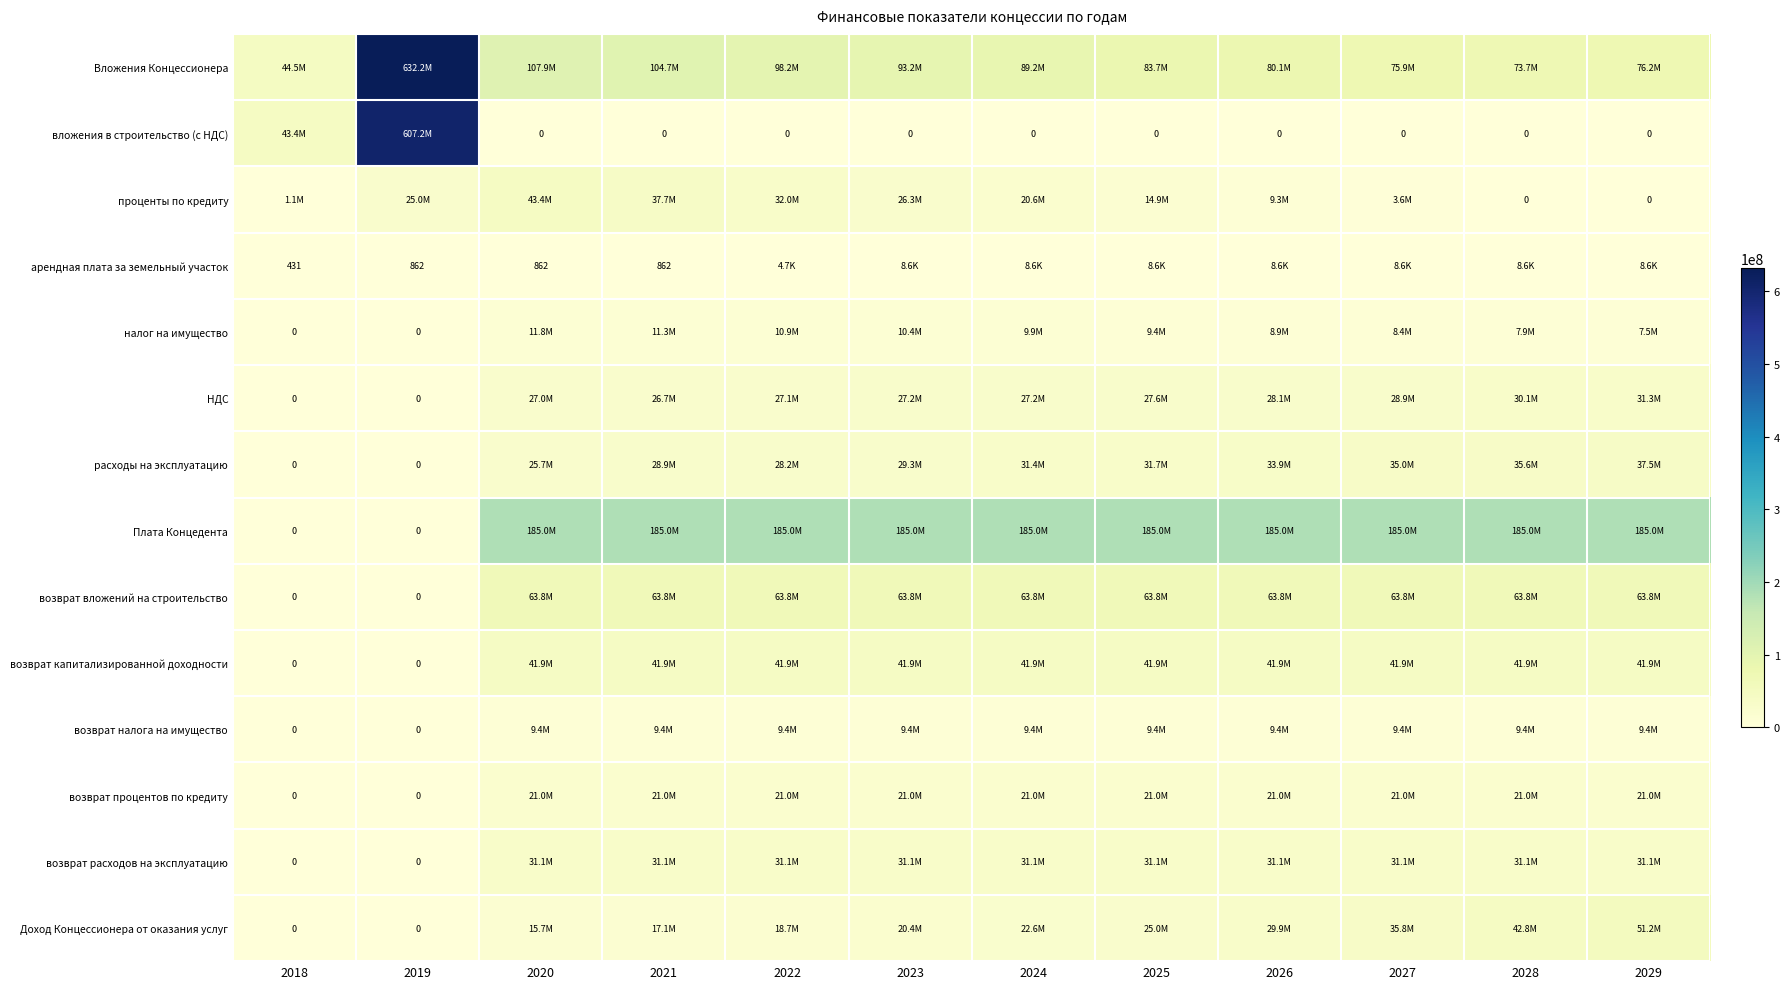

How many distinct data groups are displayed?

14